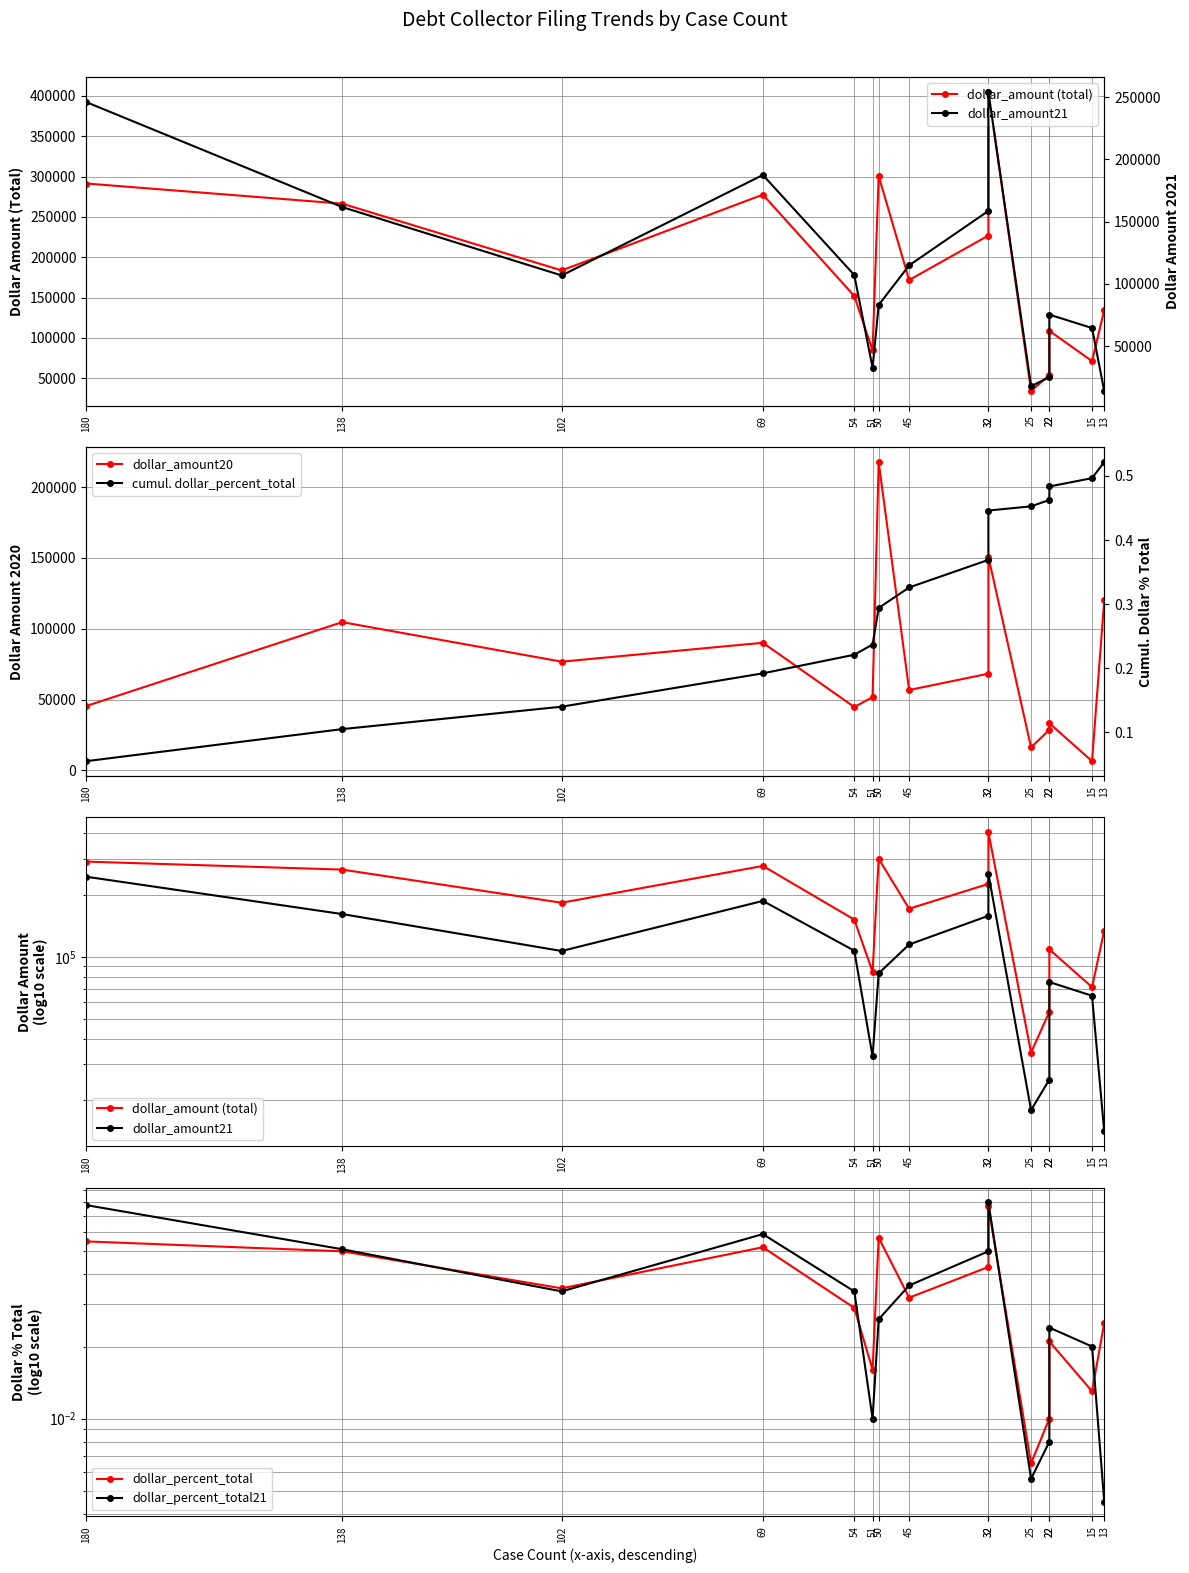

What is the spread (max minus min) of values at 180?

291413.9